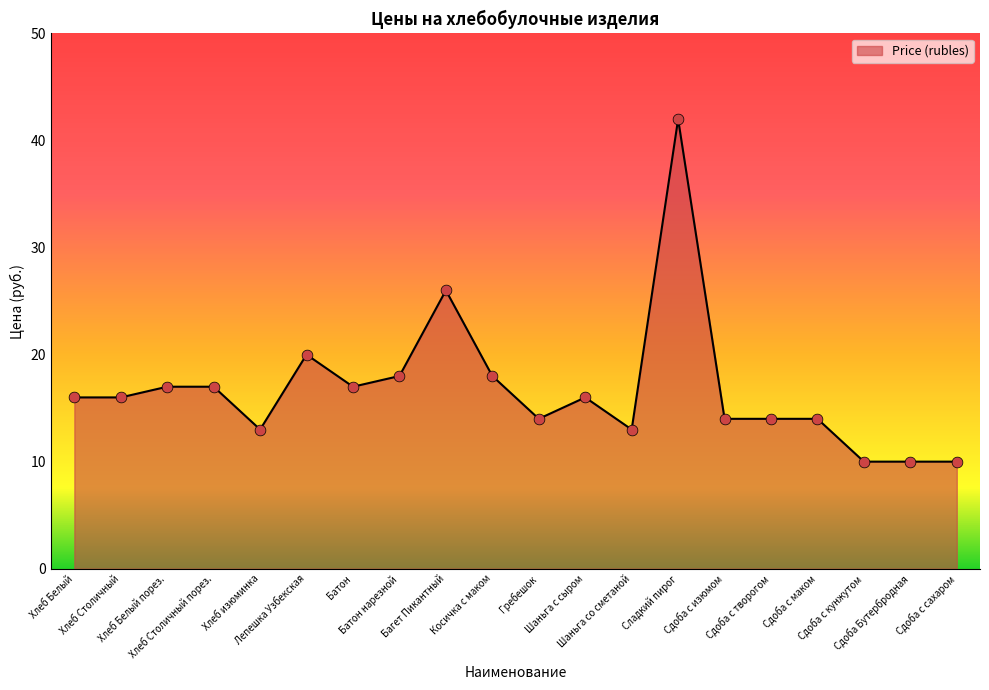

What is the change in value from Хлеб Столичный порез. to Сдоба с кунжутом?

-7